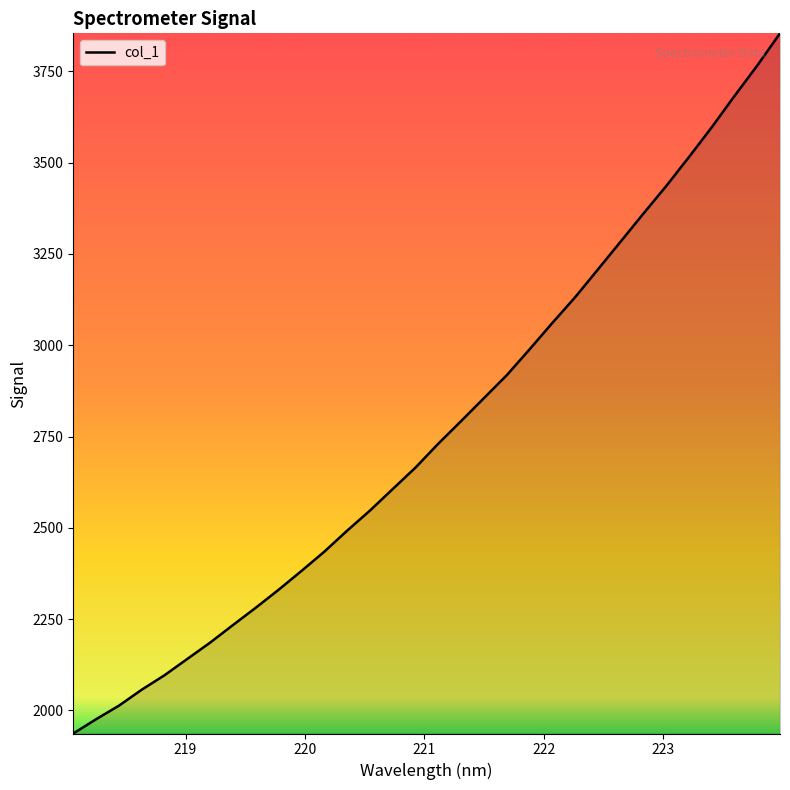

What is the difference between the second highest and second lowest values?

1789.6